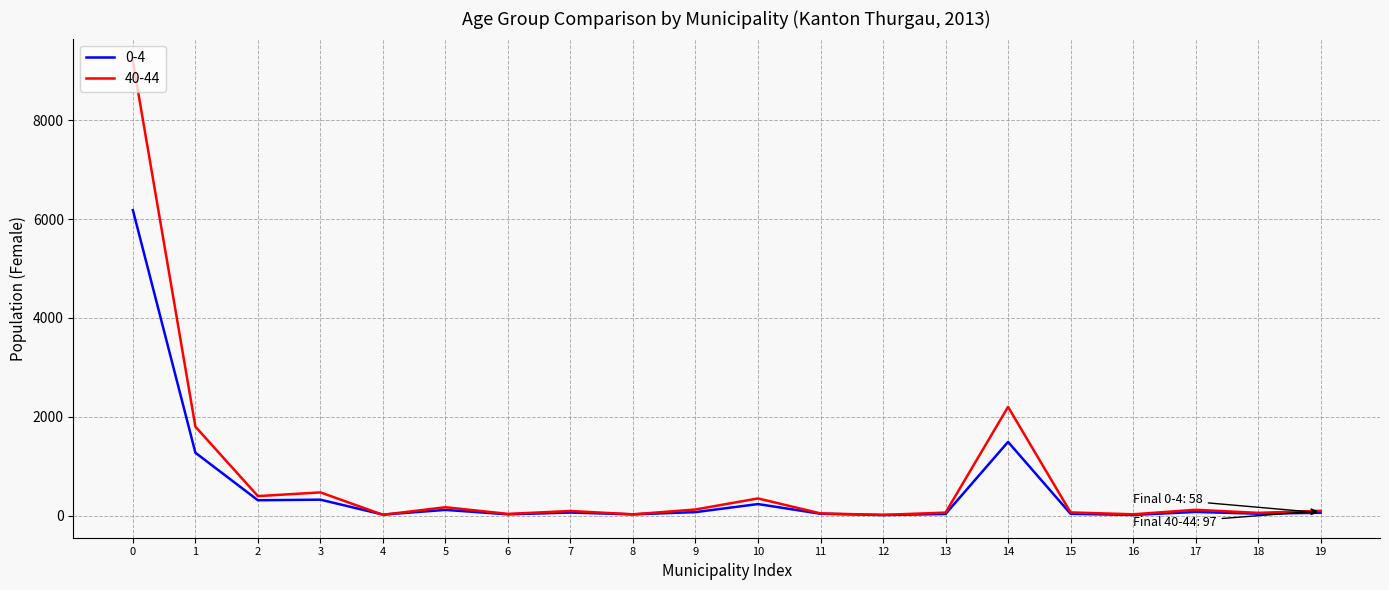

Which series has the largest range (max minus min)?

40-44